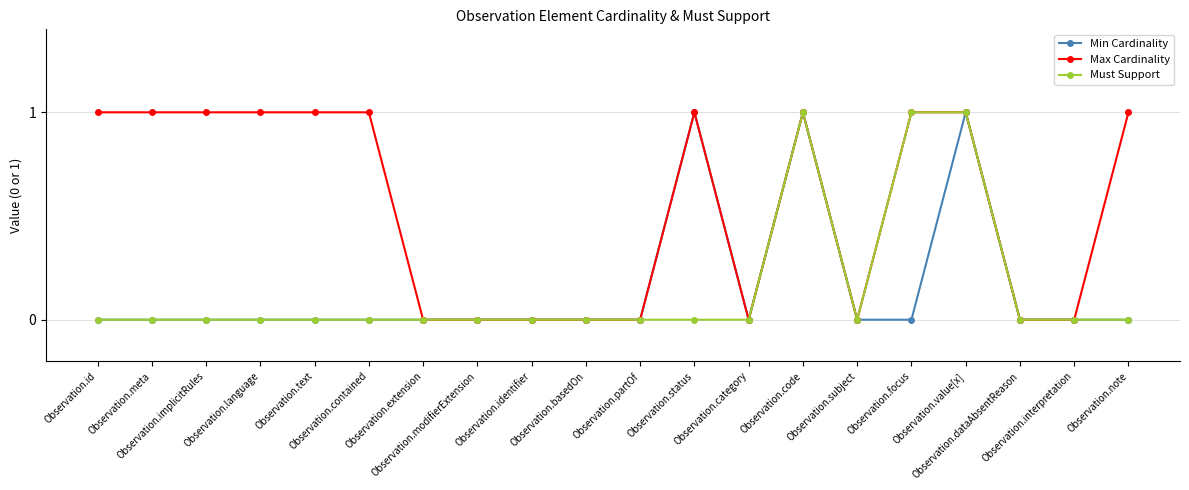

True or false: Max Cardinality has more than 0 interior local peaks.

True